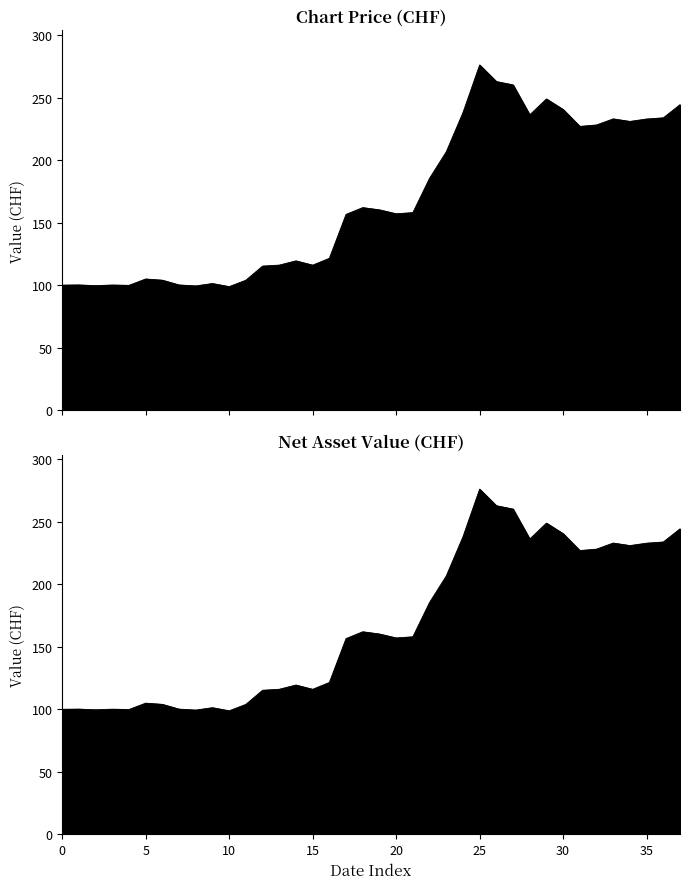

What is the difference between the second highest and minimum values in the Chart Price series?

164.0